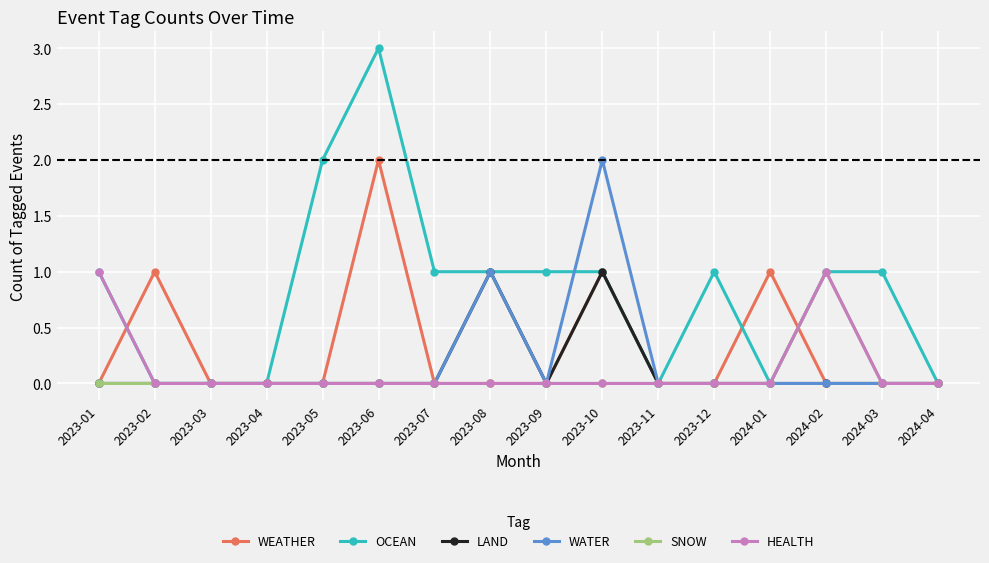

Is the value of HEALTH at 2023-01 greater than the value of OCEAN at 2023-04?

Yes